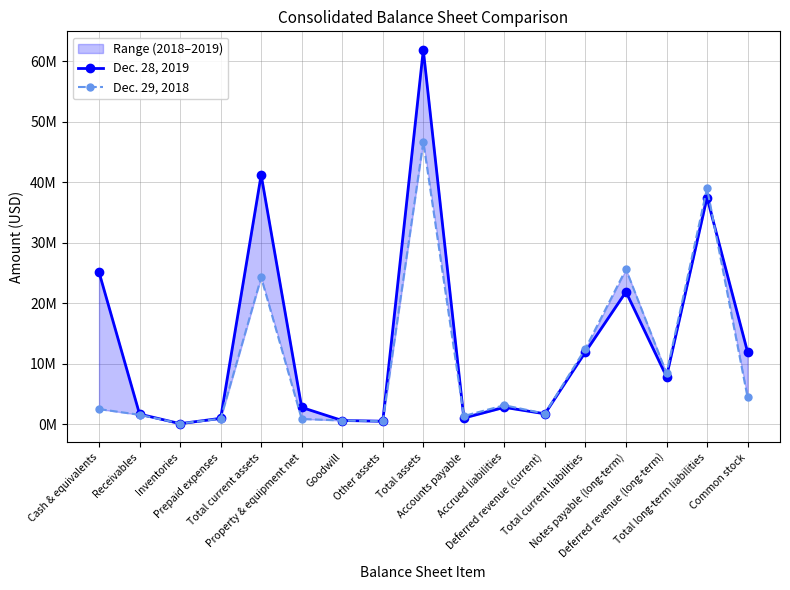

Where is Dec. 29, 2018 nearest to the value 23385350?

Total current assets